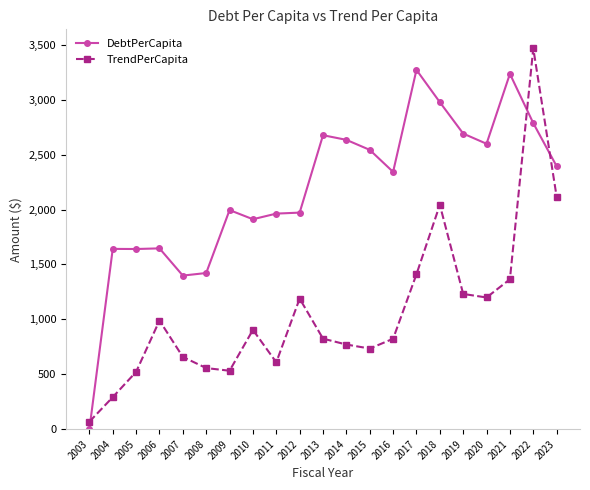

What is the value of the DebtPerCapita point at the 9th from the left?

1962.8